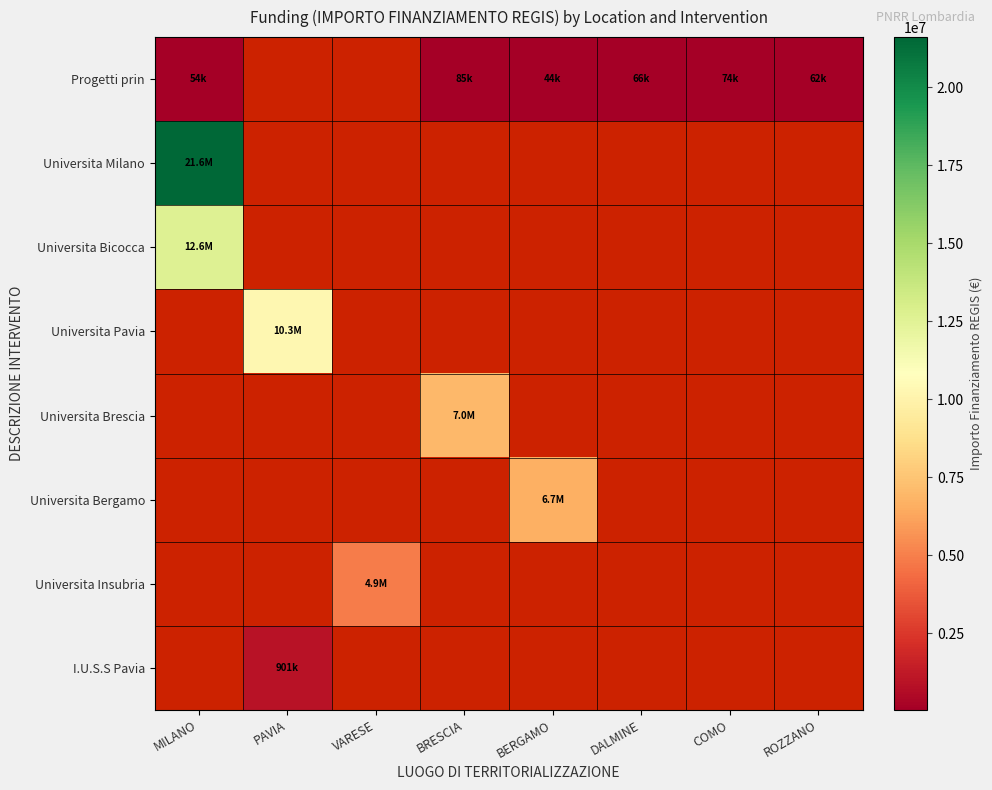

What is the difference between the highest and lowest values at BERGAMO?

6620584.4